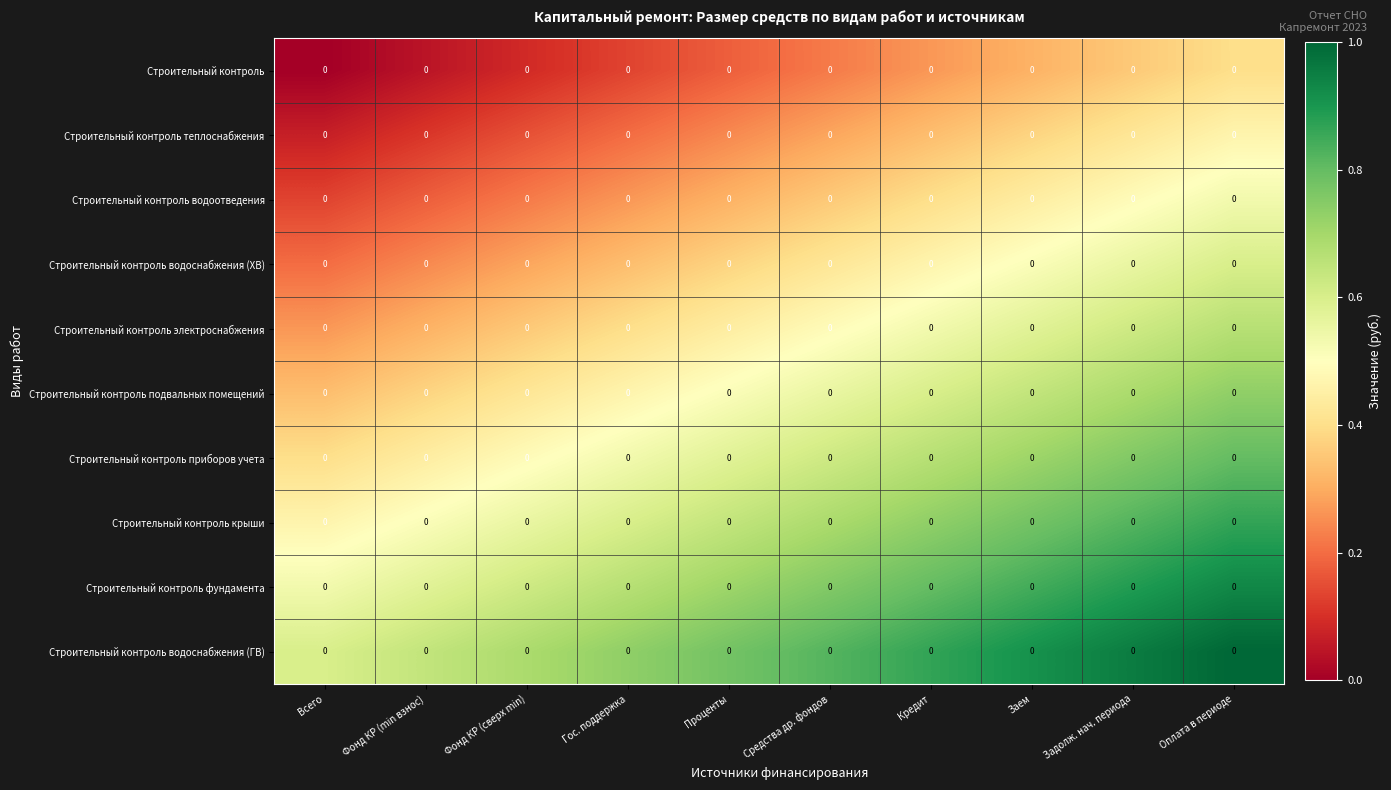

At which label does Строительный контроль фундамента reach its peak?

Оплата в периоде